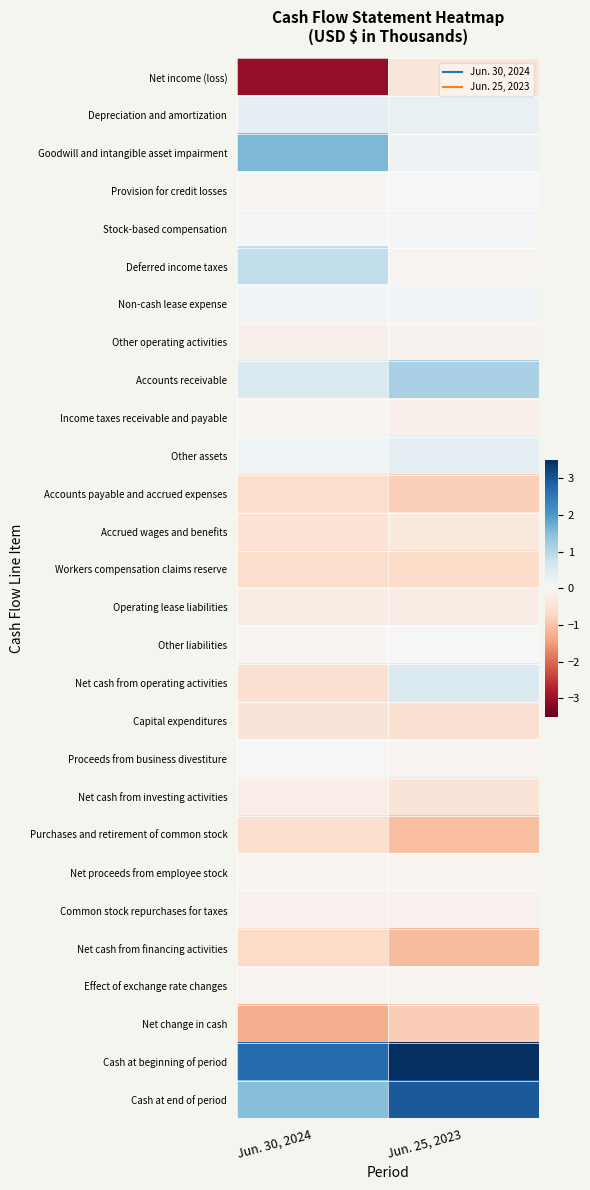

Rank the series at Jun. 25, 2023 from lowest to highest value.

Net cash from financing activities, Purchases and retirement of common stock, Net change in cash, Accounts payable and accrued expenses, Workers compensation claims reserve, Capital expenditures, Net cash from investing activities, Net income (loss), Accrued wages and benefits, Operating lease liabilities, Income taxes receivable and payable, Common stock repurchases for taxes, Other operating activities, Deferred income taxes, Effect of exchange rate changes, Proceeds from business divestiture, Net proceeds from employee stock, Provision for credit losses, Other liabilities, Stock-based compensation, Non-cash lease expense, Goodwill and intangible asset impairment, Depreciation and amortization, Other assets, Net cash from operating activities, Accounts receivable, Cash at end of period, Cash at beginning of period